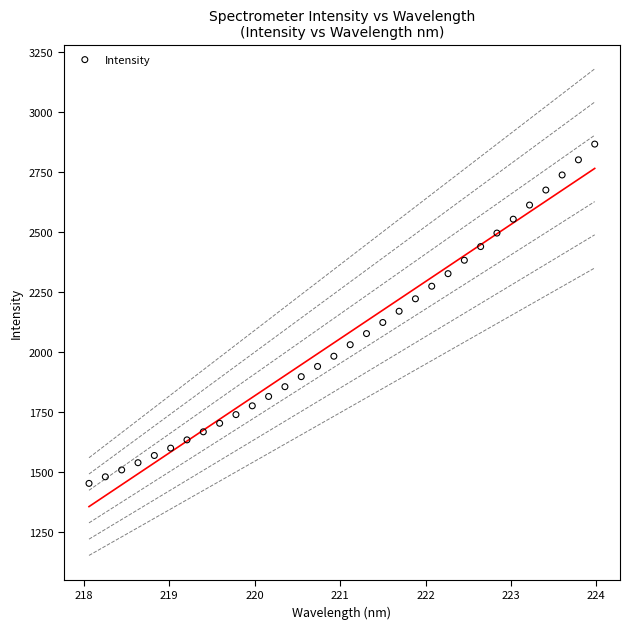

What is the range of Y values (max minus min)?

1413.7